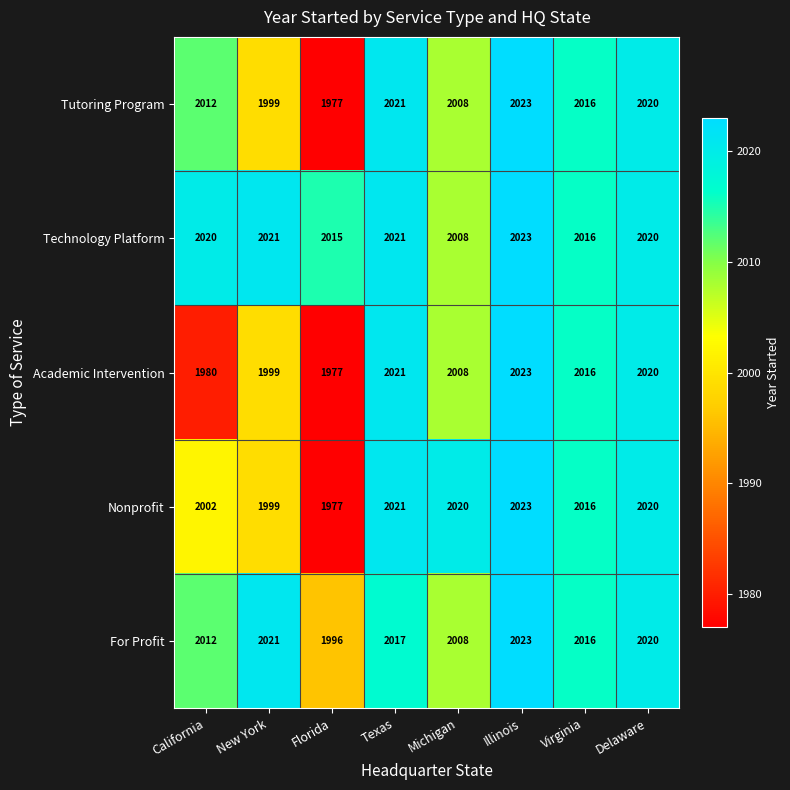

What is the total value across all series at California?

10026